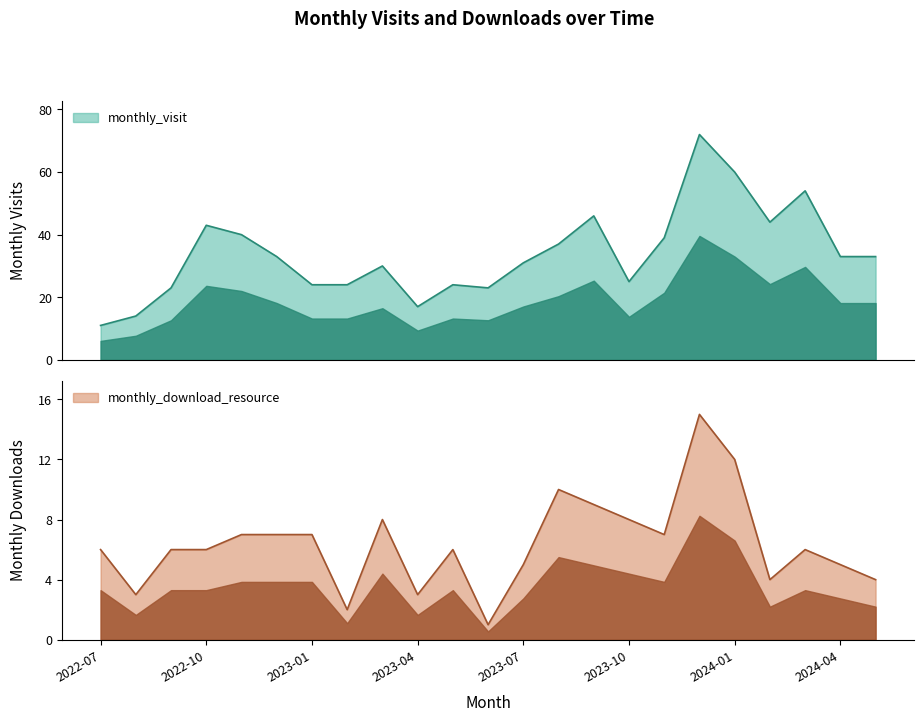

How many lines are shown in the chart?

2